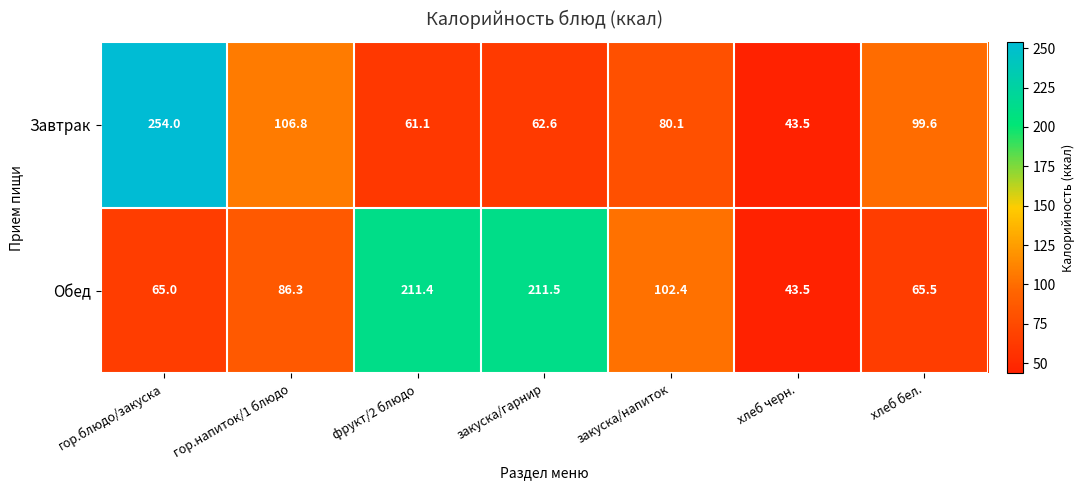

How many distinct data groups are displayed?

2